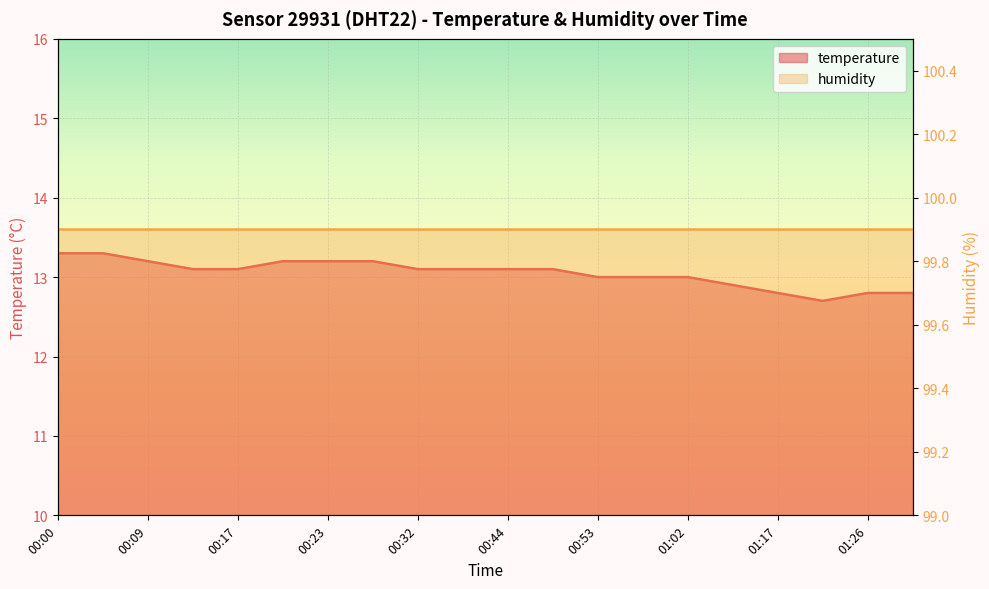

What is the approximate value at 01:26?

12.8